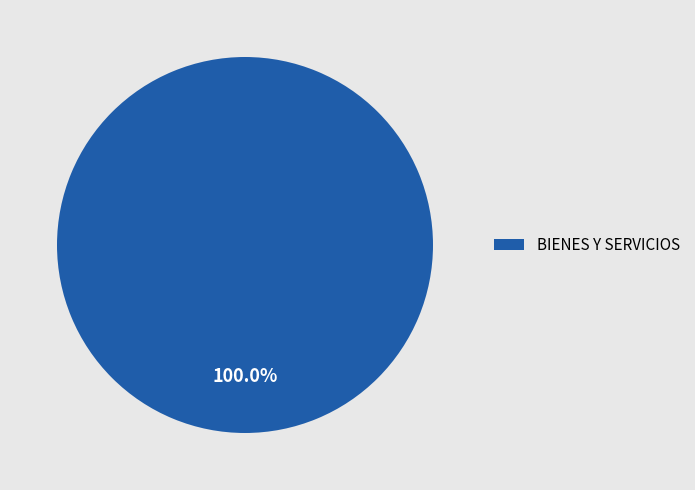

How many segments does this pie chart have?

1